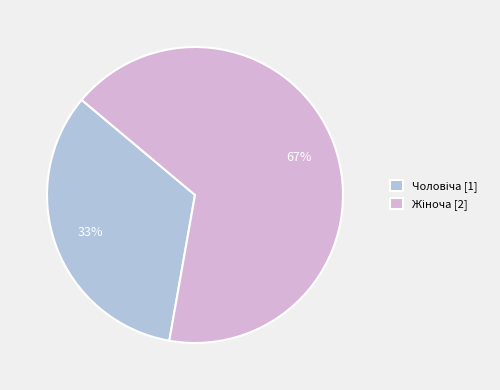

To the nearest percent, what is the average slice percentage?

50%